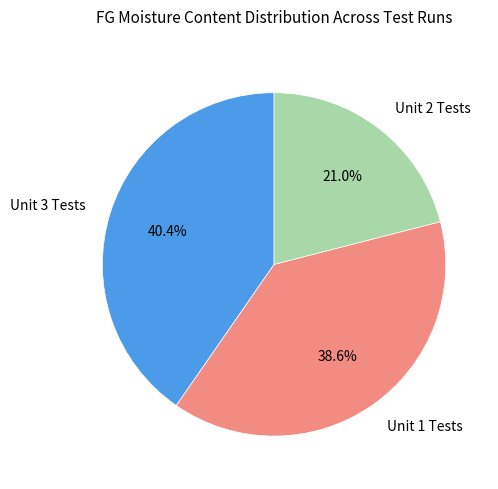

Do Unit 3 Tests and Unit 2 Tests together represent more than half of the pie?

Yes